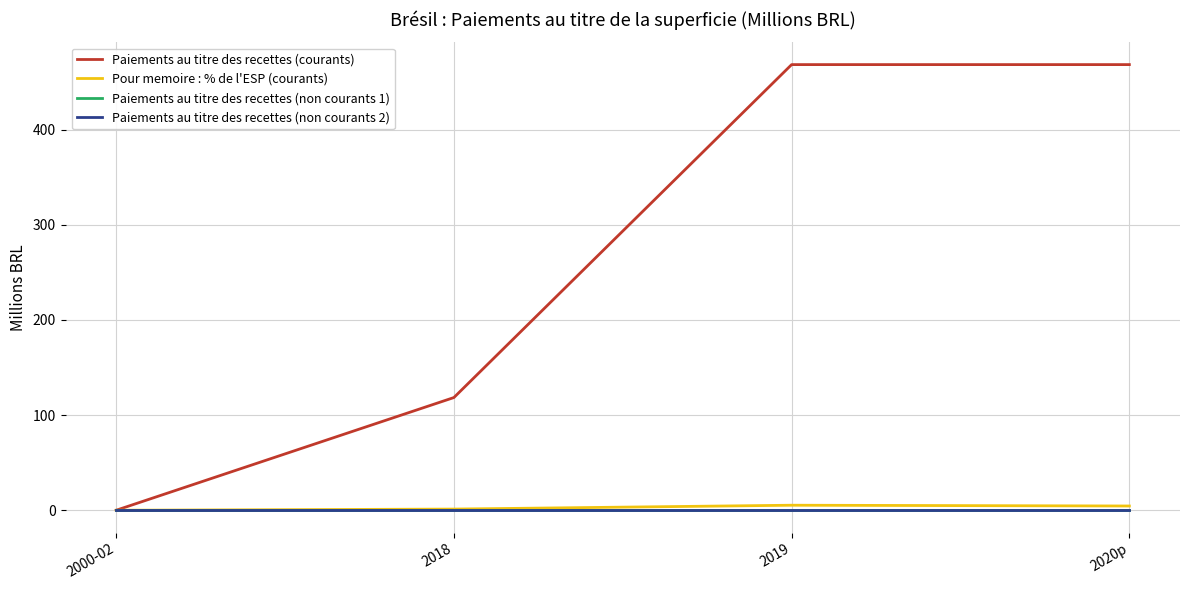

Does the chart have visible grid lines?

Yes